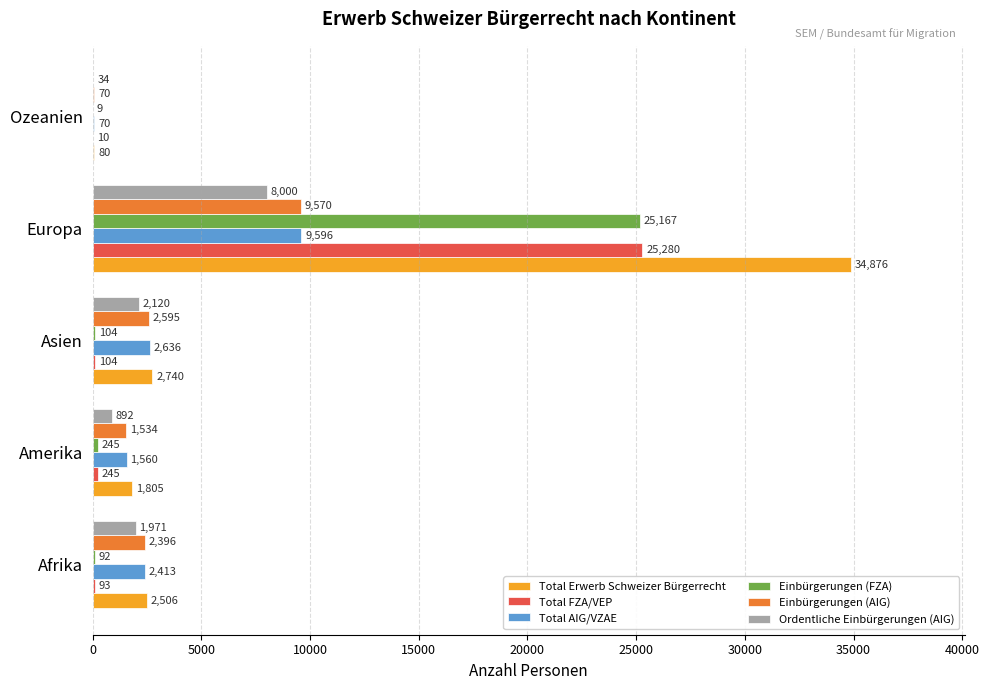

At which label is Total FZA/VEP closest to 12645?

Amerika